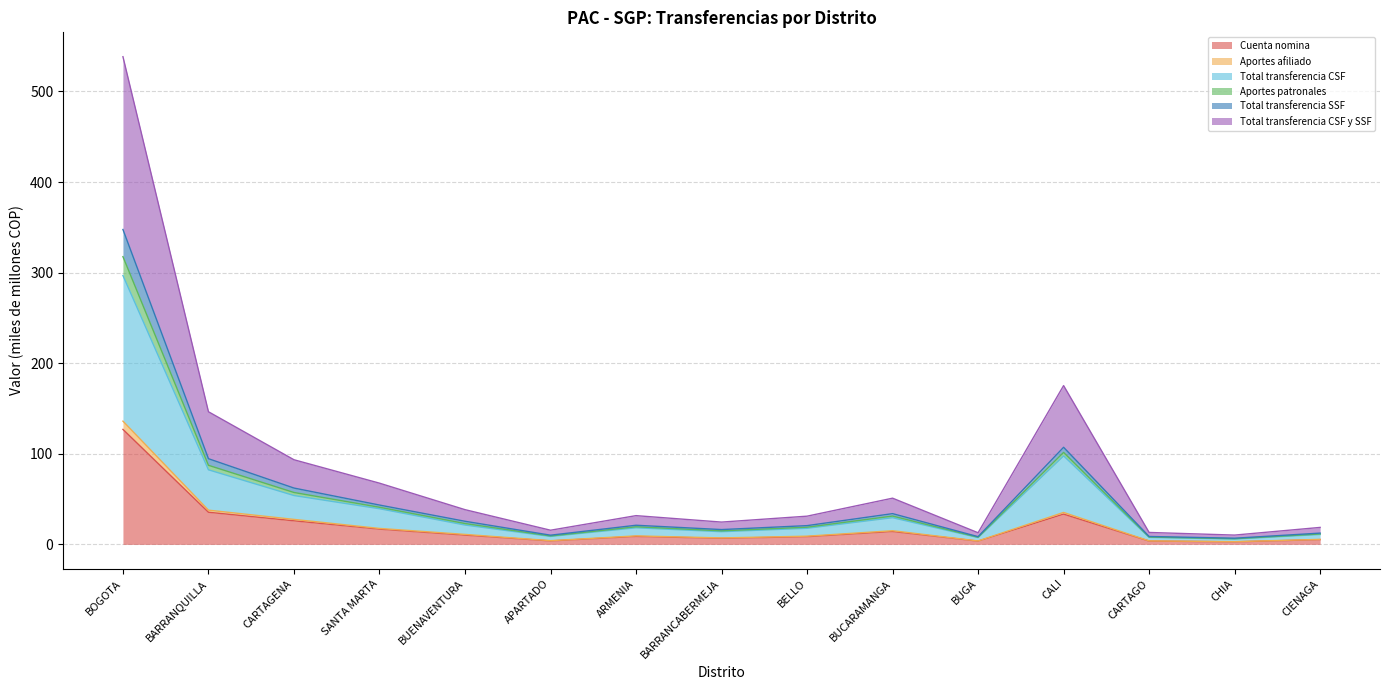

Between BOGOTA and BUGA, which series saw the biggest shift?

Total transferencia CSF y SSF